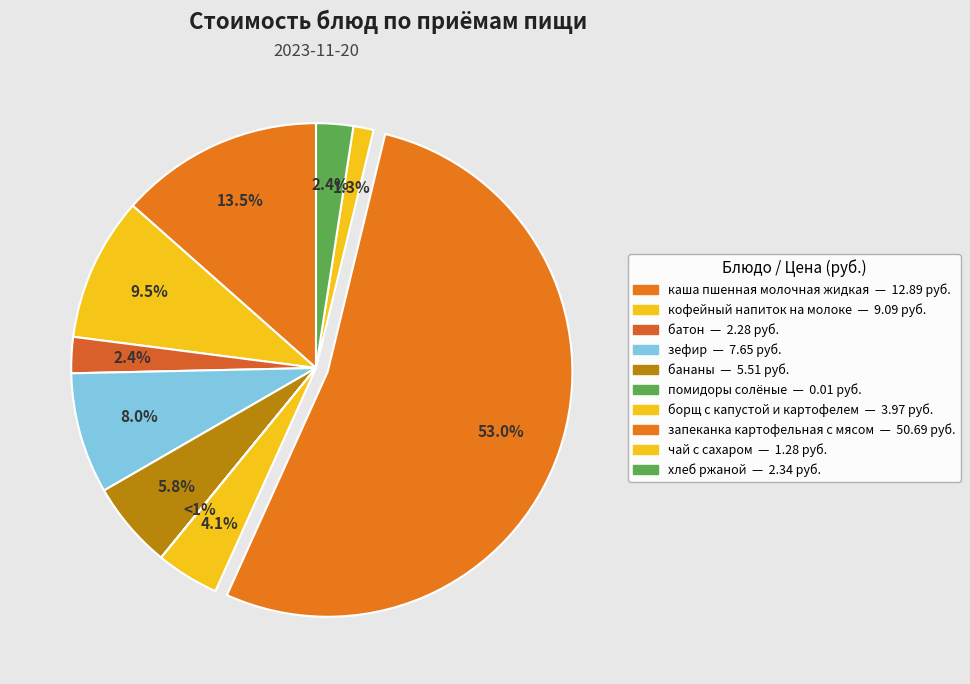

To the nearest percent, what portion does кофейный напиток на молоке represent?

9%